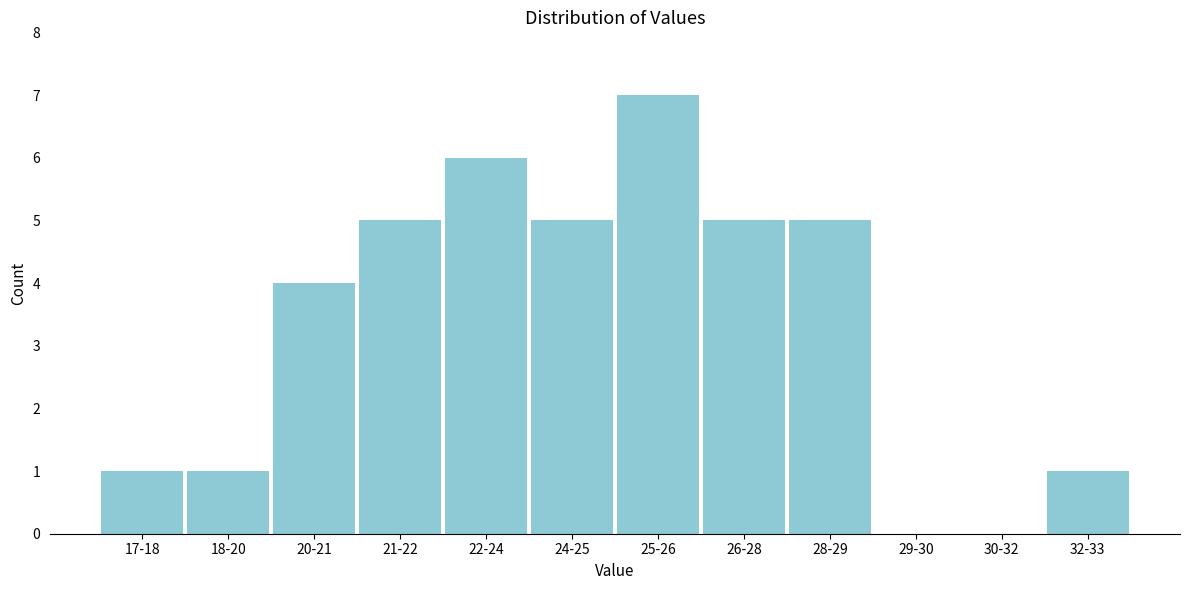

Reading left to right, transcribe all the data shown in this chart.

17-18=1	18-20=1	20-21=4	21-22=5	22-24=6	24-25=5	25-26=7	26-28=5	28-29=5	29-30=0	30-32=0	32-33=1